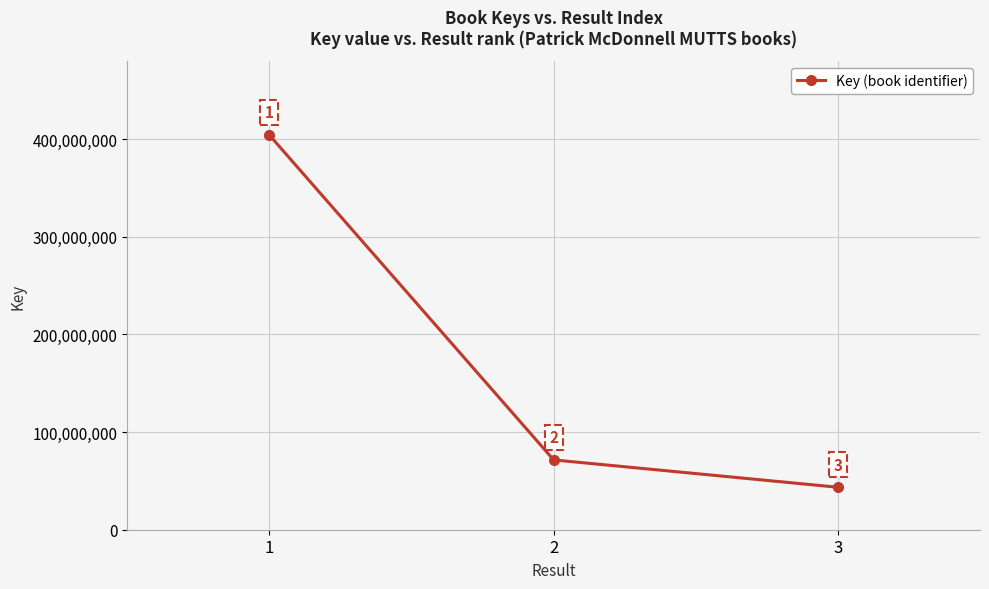

Which label corresponds to the smallest value in the chart?

3